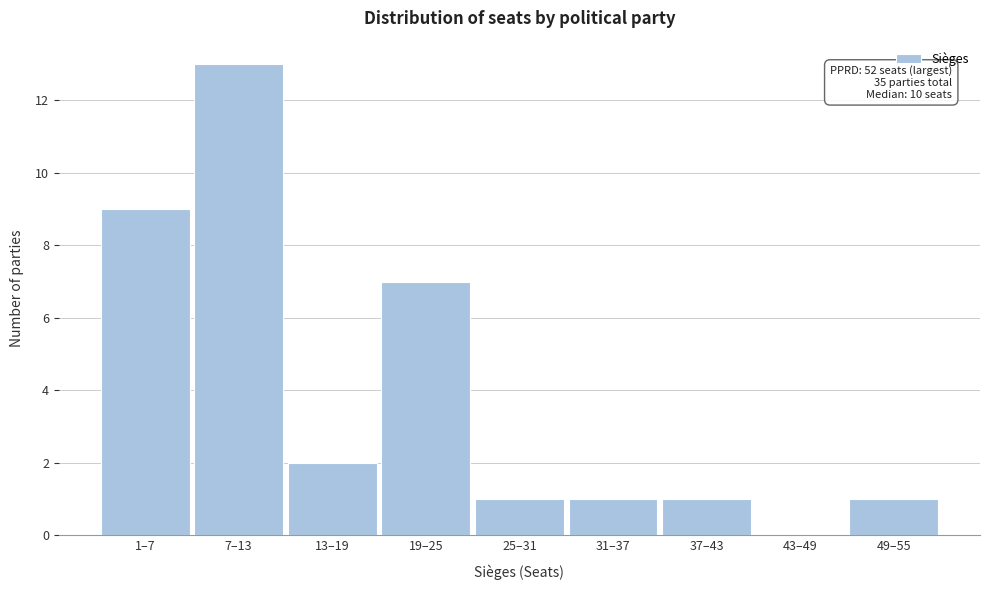

Reading left to right, extract all data points from this chart.

1–7=9	7–13=13	13–19=2	19–25=7	25–31=1	31–37=1	37–43=1	43–49=0	49–55=1